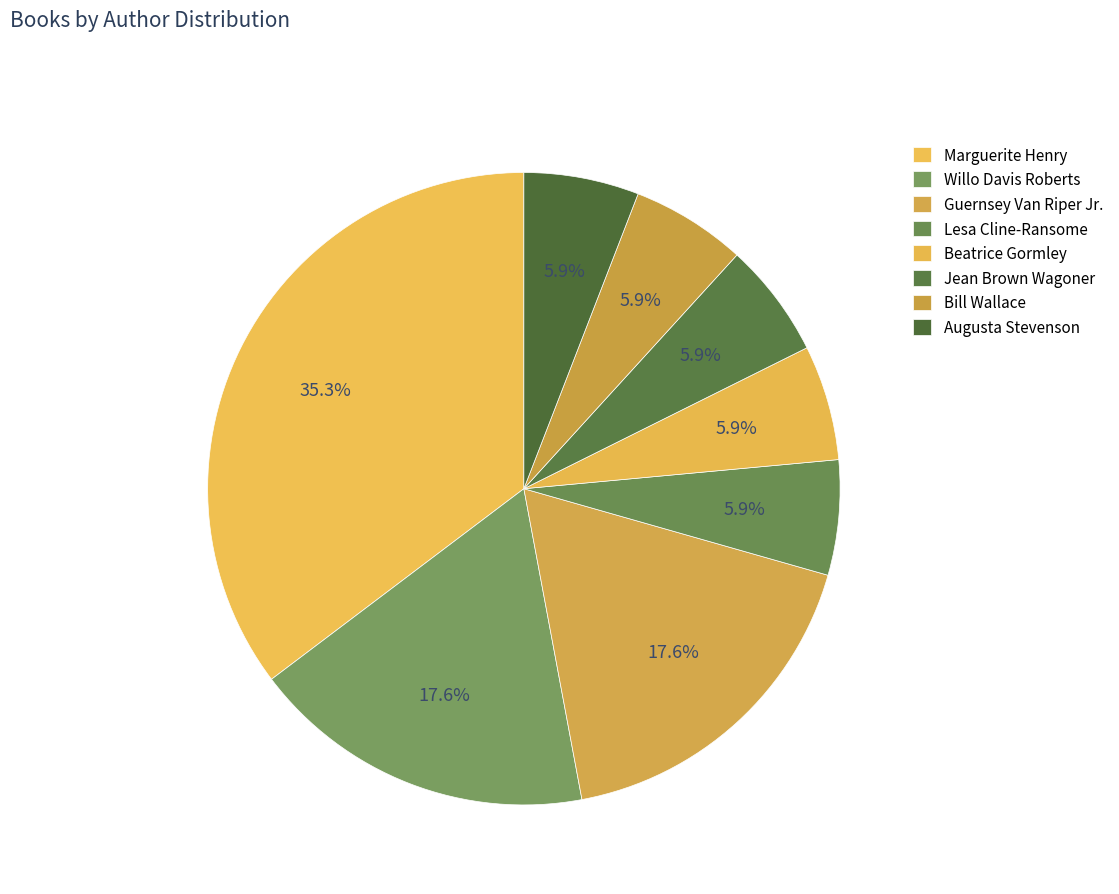

Is the sum of Beatrice Gormley and Augusta Stevenson greater than half?

No